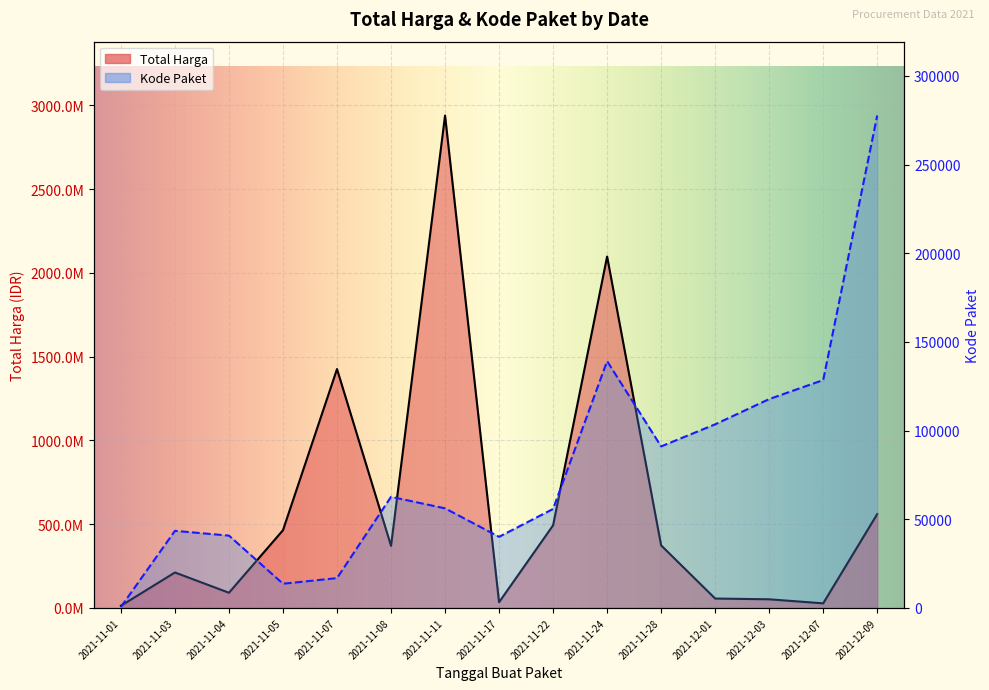

What is the difference between the Kode Paket values at 2021-12-03 and 2021-11-24?

21390